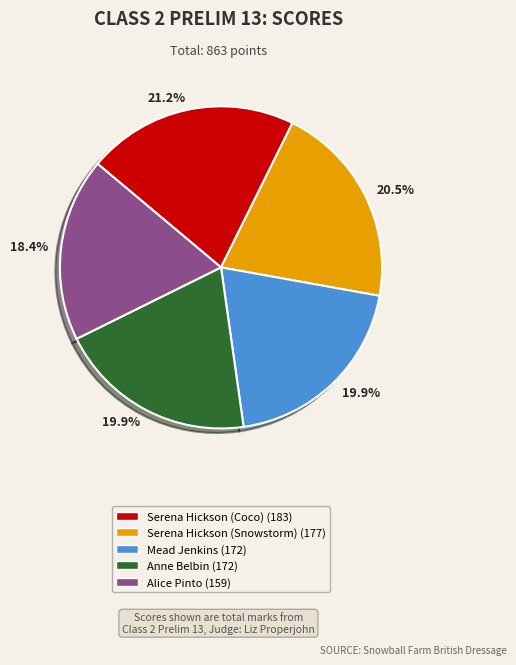

Is there any slice that represents more than half of the pie?

No